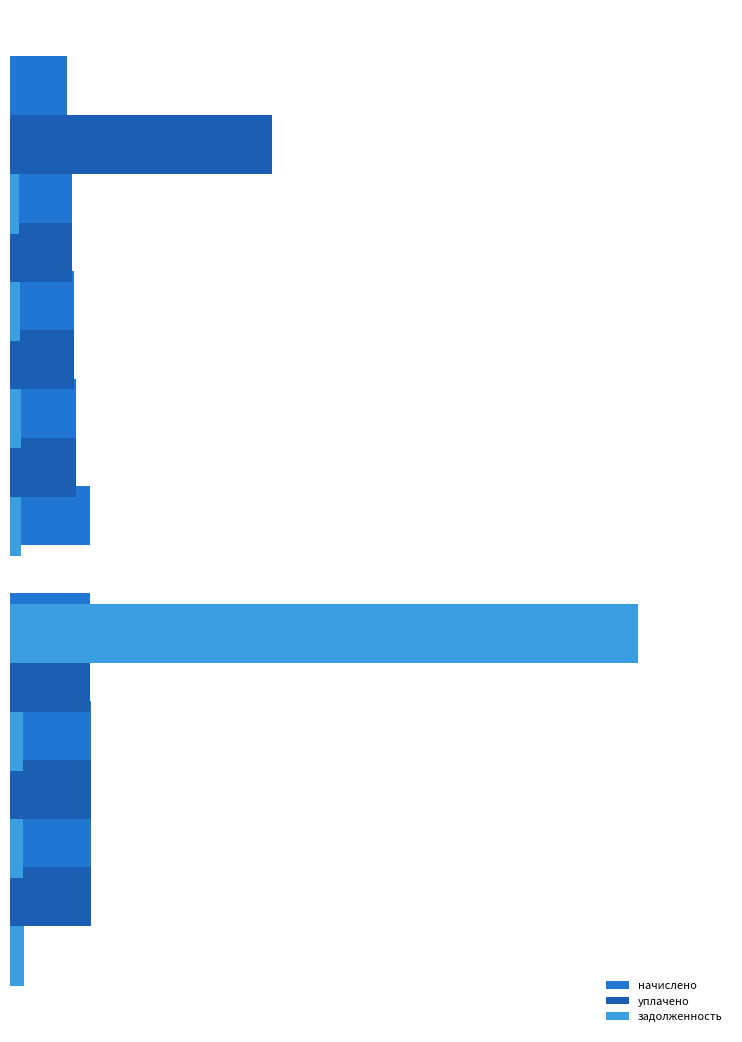

How many values in the задолженность series exceed 354?

4